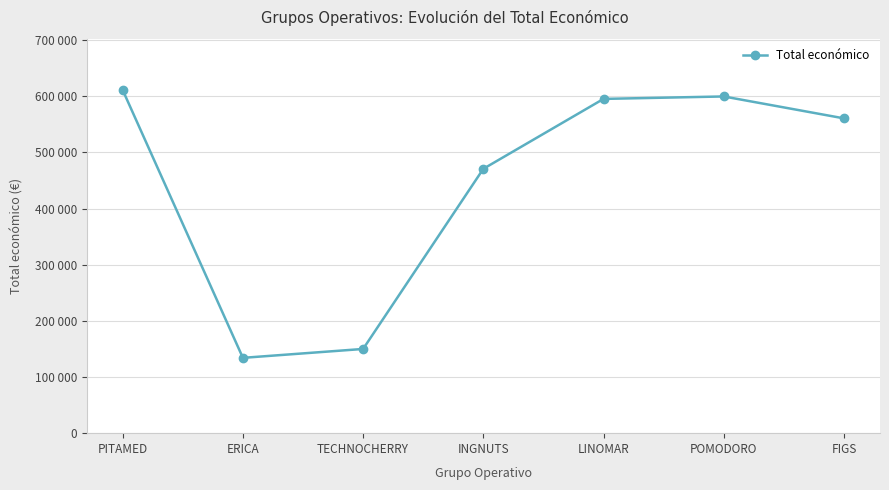

The value at POMODORO is 1042230. True or false?

False